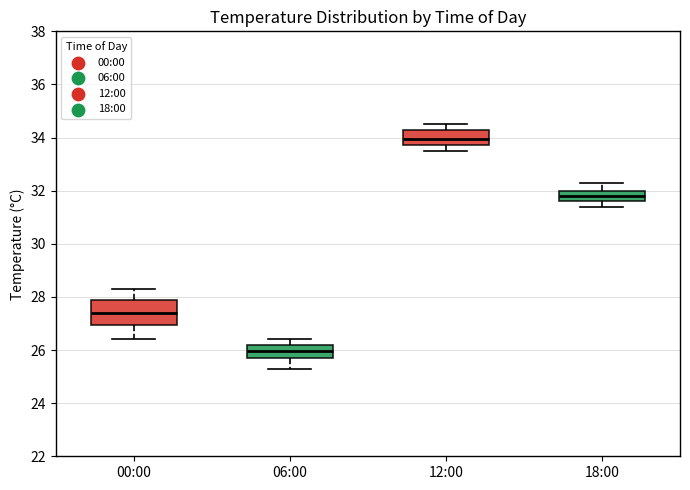

Where does the lower whisker of the box for 12:00 end on the y-axis? The values are not printed on the chart, so give them approximately, as read against the axis.

33.6